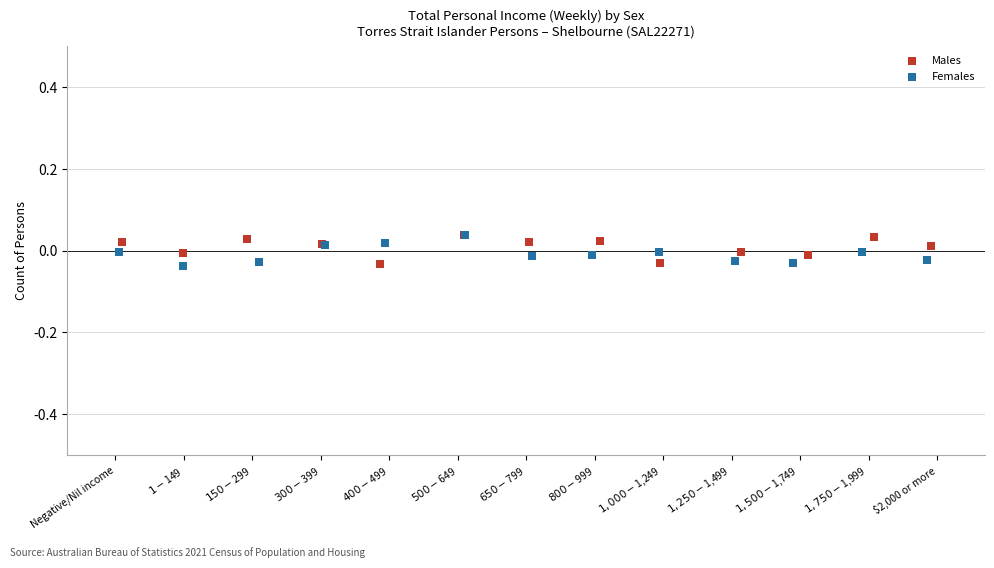

What are all the series names shown in the legend?

Males, Females